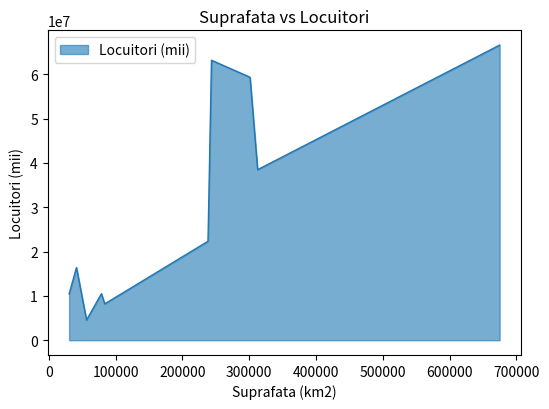

What is the greatest value displayed?

66600000